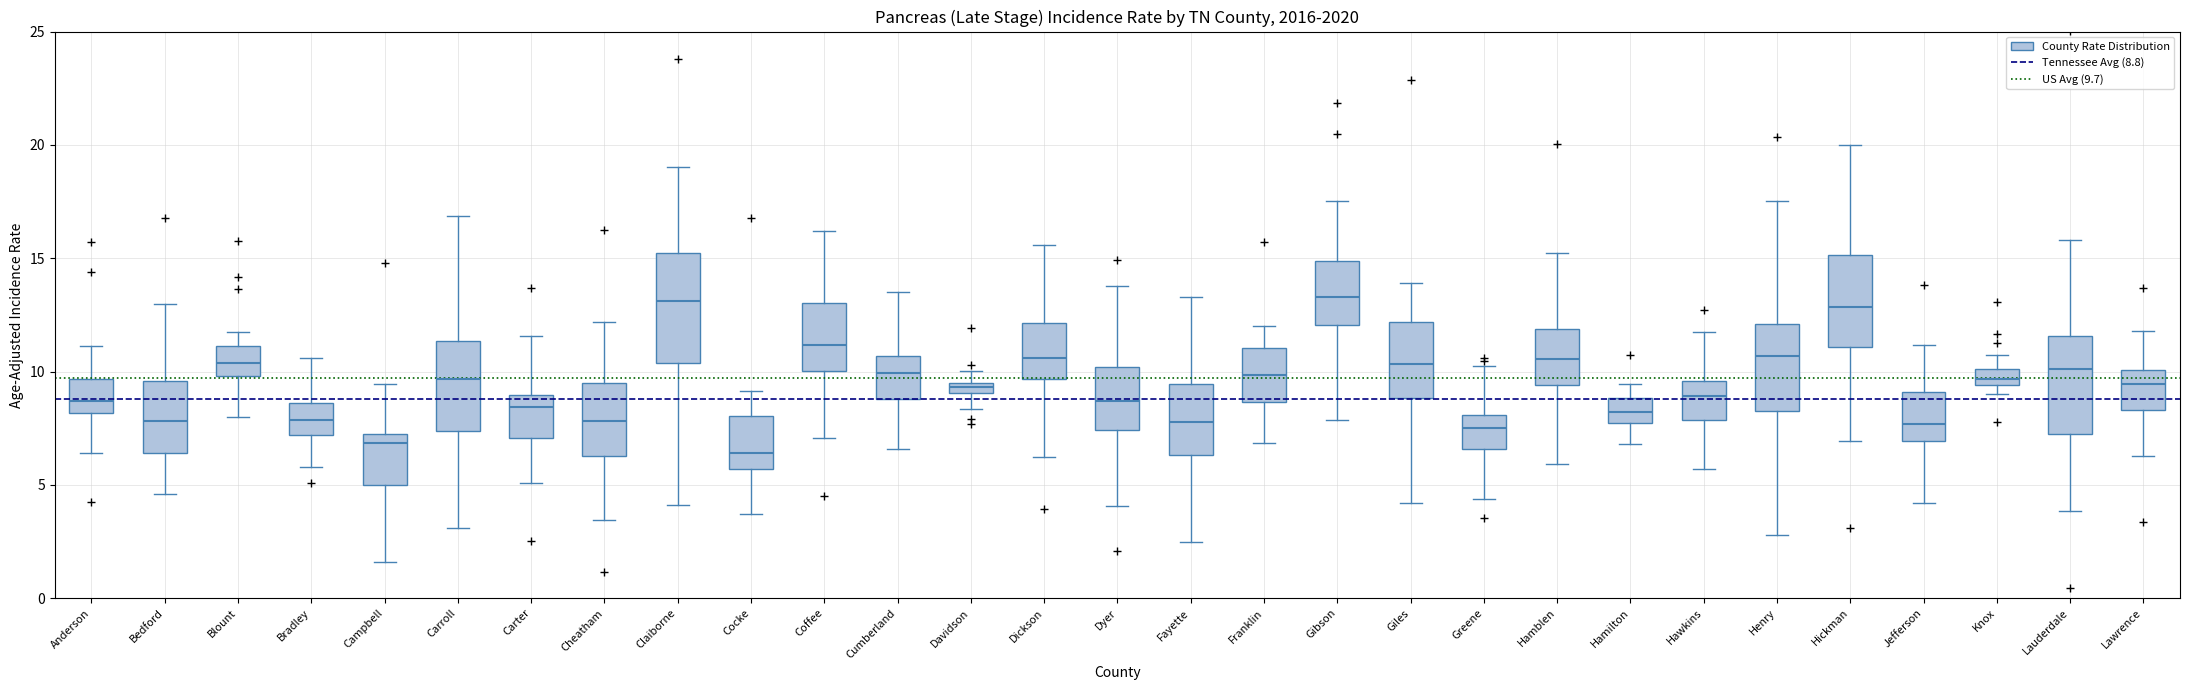

Comparing the boxes themselves (not the whiskers), which one is the tallest?

Claiborne